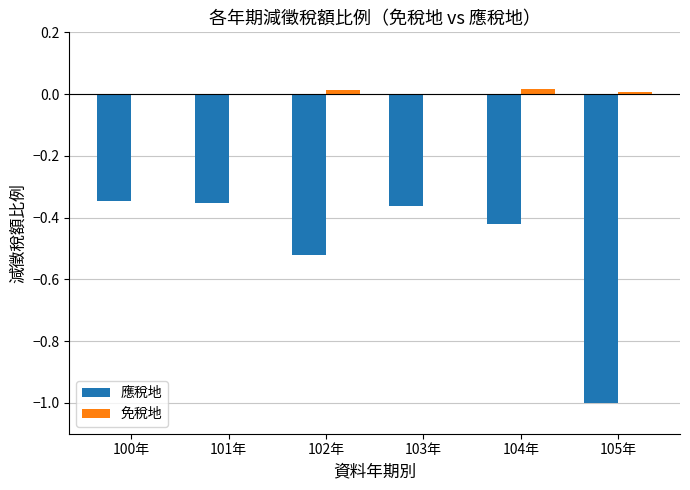

What is the total value across all series at 105年?

-1.0